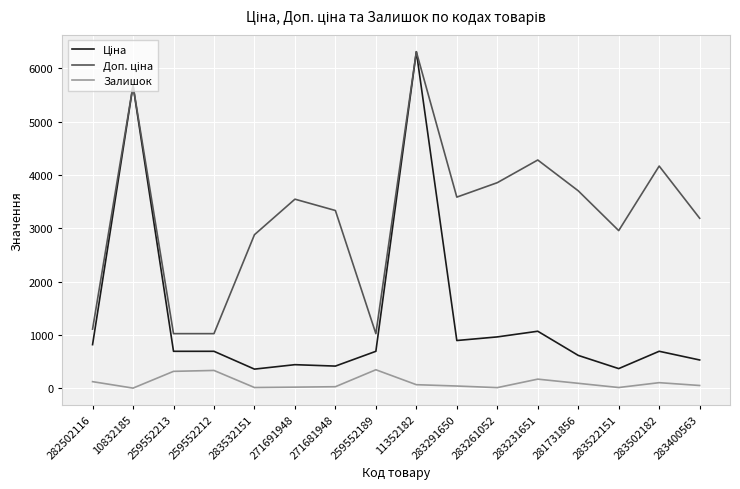

What is the minimum value for Залишок?

4.0